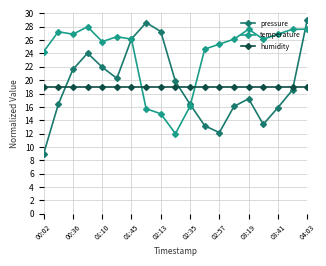

What is the highest value of the humidity series?

19.0